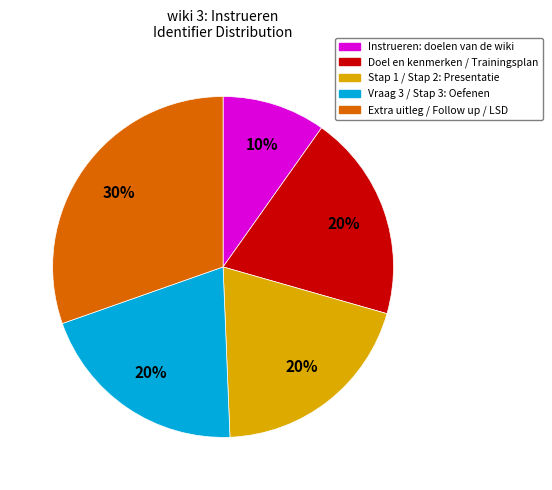

How many slices are in this pie chart?

5